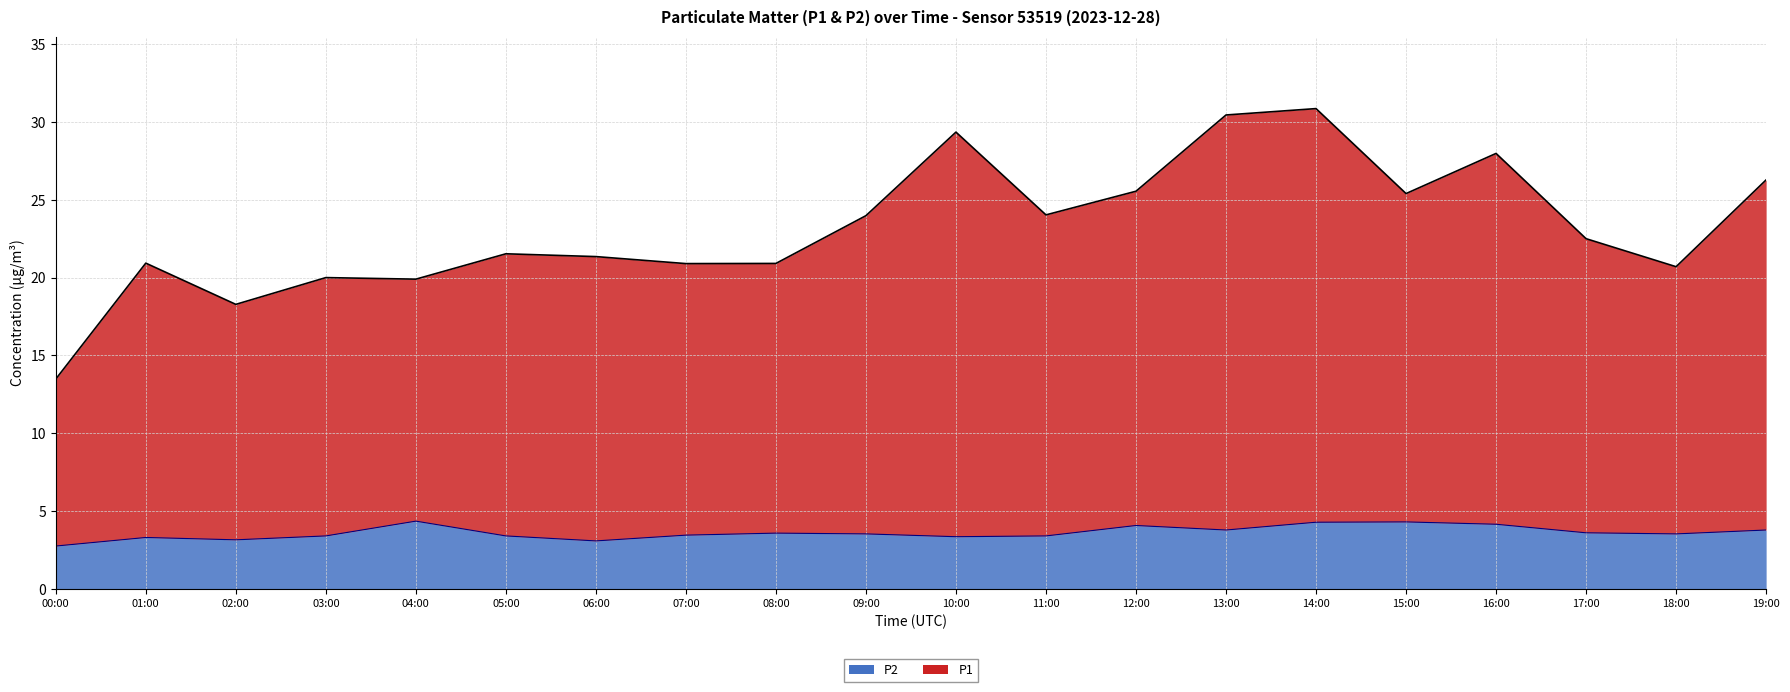

Which series has the largest range (max minus min)?

P1